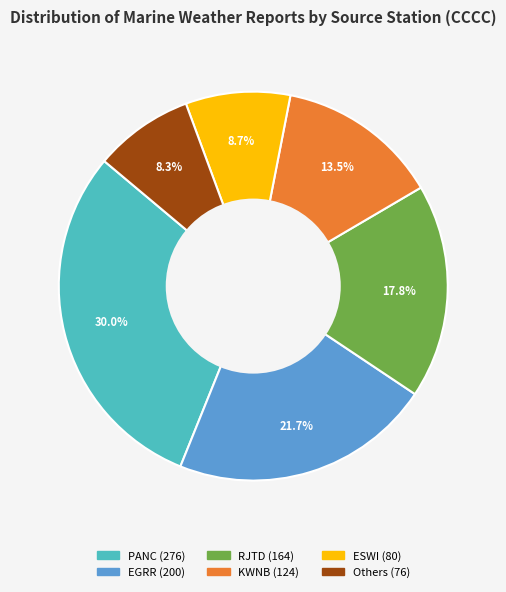

Does any single category account for the majority?

No